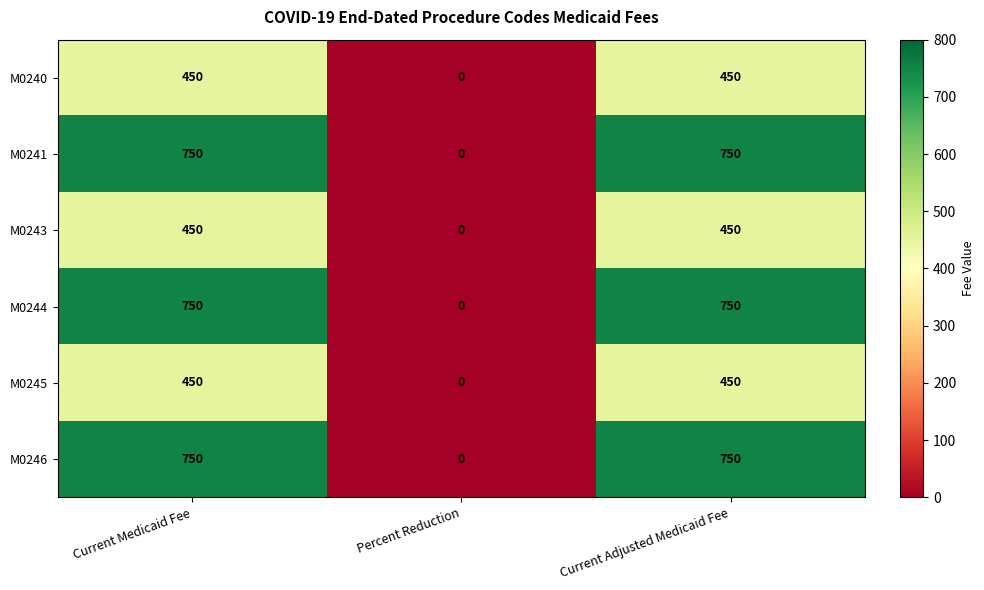

What is the average value of the M0241 series?

500